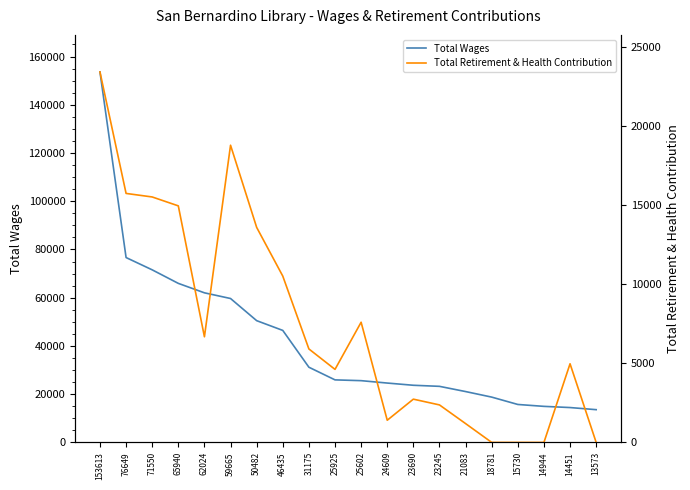

Reading left to right, list all the values displayed in this chart.

Total Wages: 153613	76649	71550	65940	62024	59665	50482	46435	31175	25925	25602	24609	23690	23245	21083	18781	15730	14944	14451	13573
Total Retirement & Health Contribution: 23453	15762	15538	14974	6687	18813	13612	10529	5916	4623	7608	1403	2738	2373	1191	0	0	0	4978	0